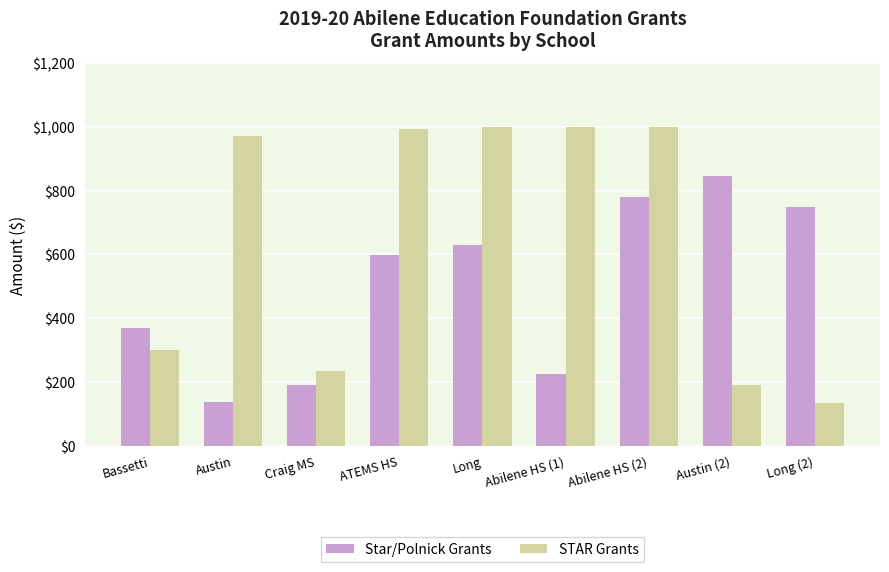

How many bars are there in each group?

2